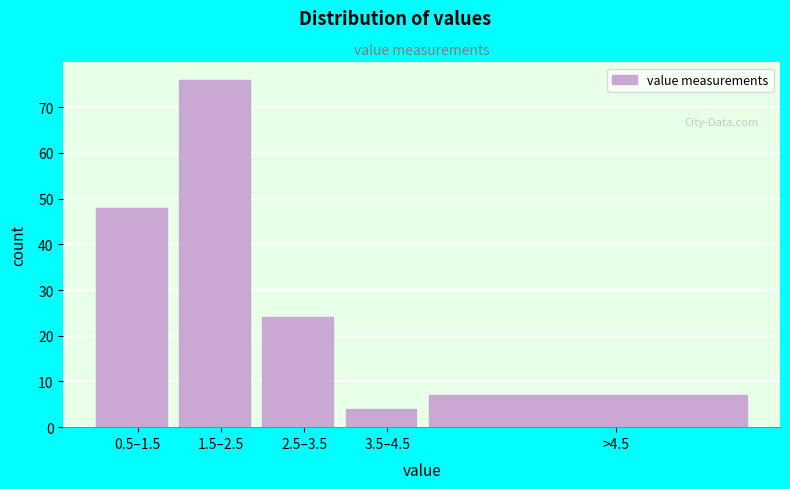

Reading left to right, extract all data points from this chart.

0.5–1.5=48	1.5–2.5=76	2.5–3.5=24	3.5–4.5=4	>4.5=7